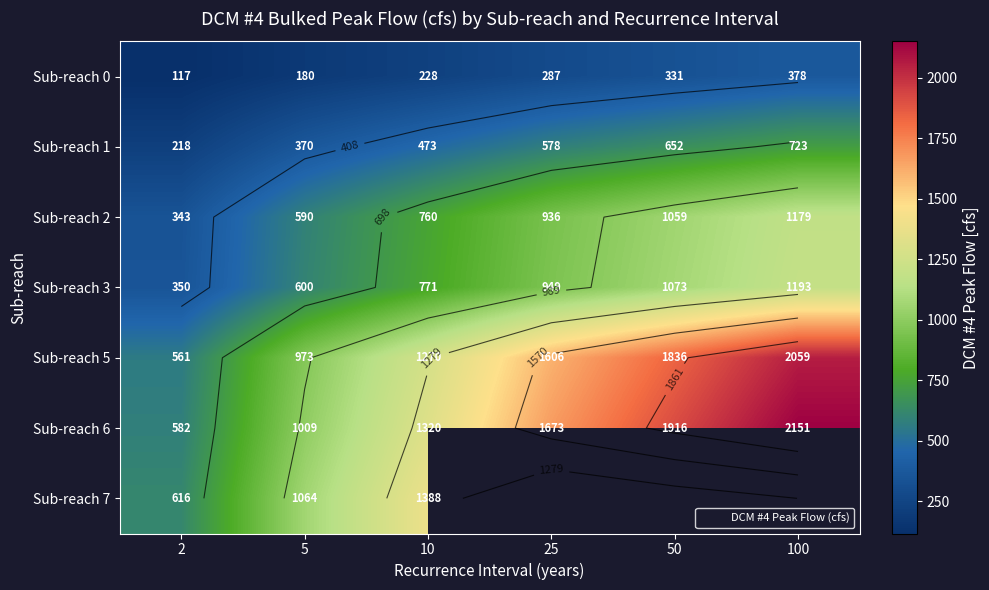

What is the difference between the maximum and minimum values in the Sub-reach 3 series?

842.8